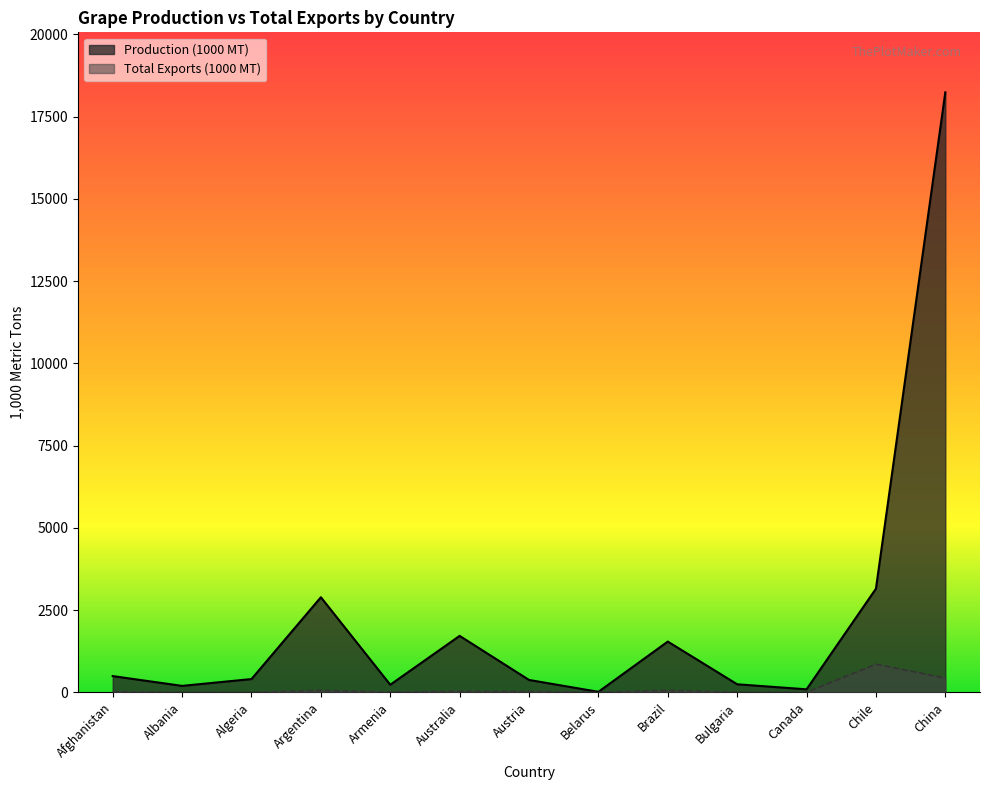

Which label corresponds to the largest value in the chart?

China